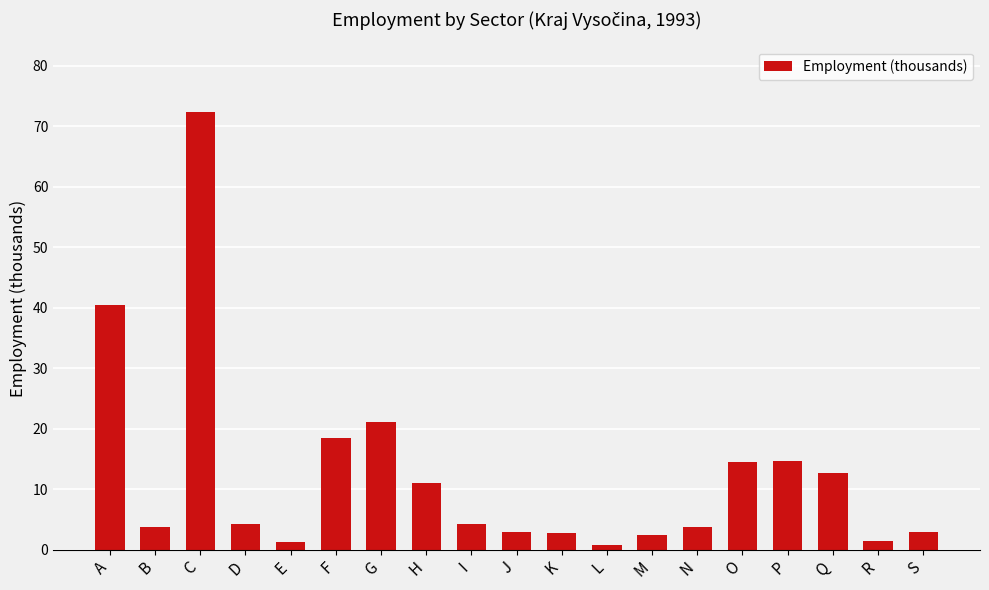

What is the maximum value shown in the chart?

72.3